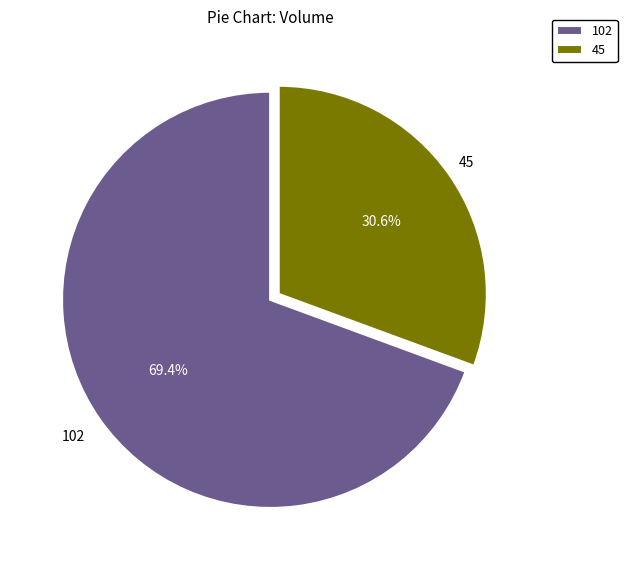

How many segments does this pie chart have?

2